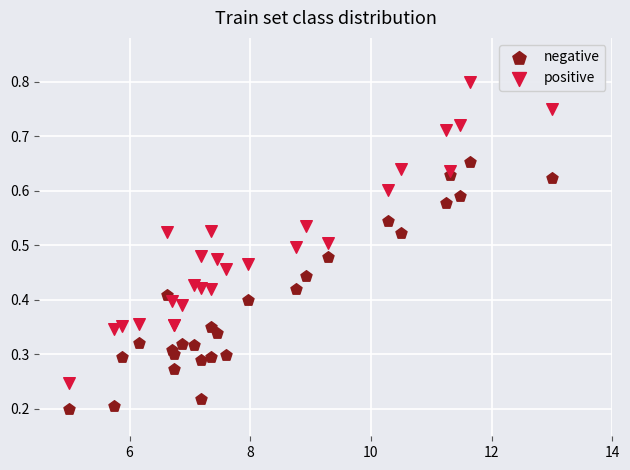

Which series has the largest Y range (max minus min)?

positive